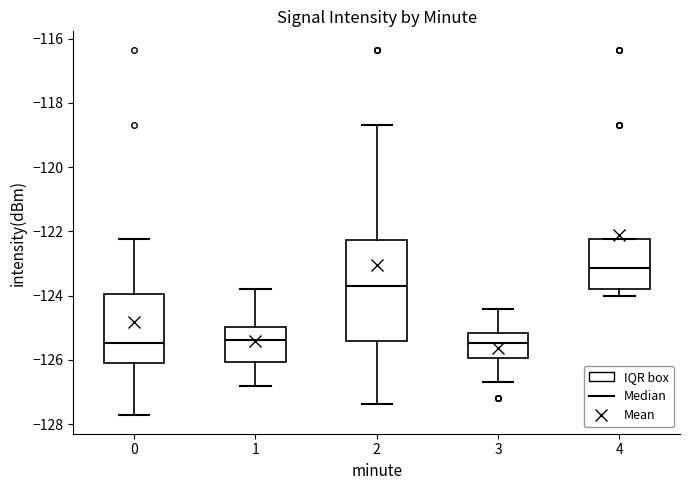

Reading left to right, read every box against the y-axis: the position of its median line, the range the box covers, and the ends of its whiskers. The values are not printed on the chart, so give them approximately, as read against the axis.

0: median -125.4, box -126.2 to -124.0, whiskers -127.8 to -122.2
1: median -125.4, box -126.0 to -125.0, whiskers -126.8 to -123.8
2: median -123.8, box -125.4 to -122.2, whiskers -127.4 to -118.6
3: median -125.4, box -126.0 to -125.2, whiskers -126.6 to -124.4
4: median -123.2, box -123.8 to -122.2, whiskers -124.0 to -122.2